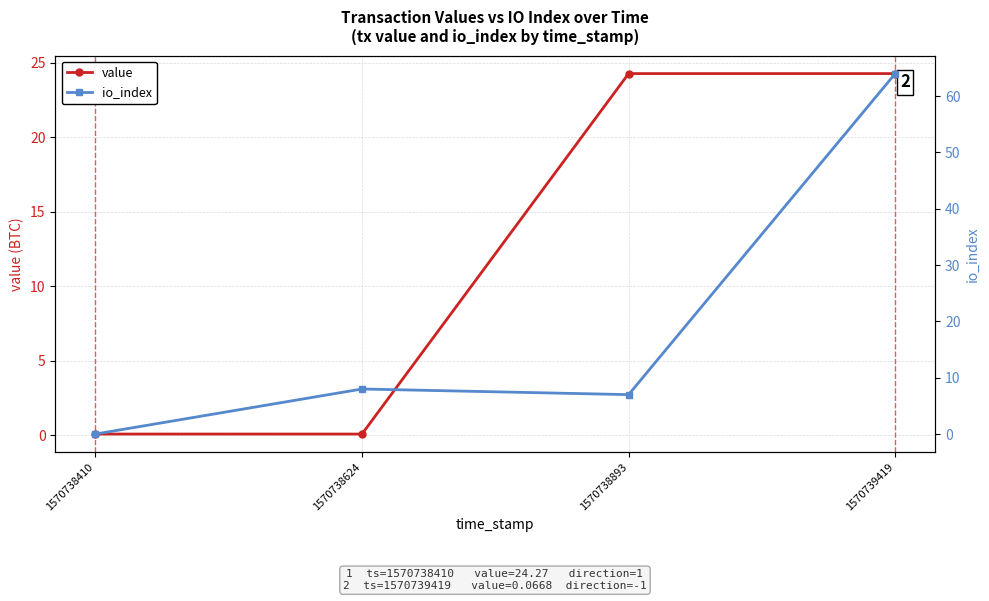

Rank the categories by value value from lowest to highest.

1570738410, 1570738624, 1570738893, 1570739419